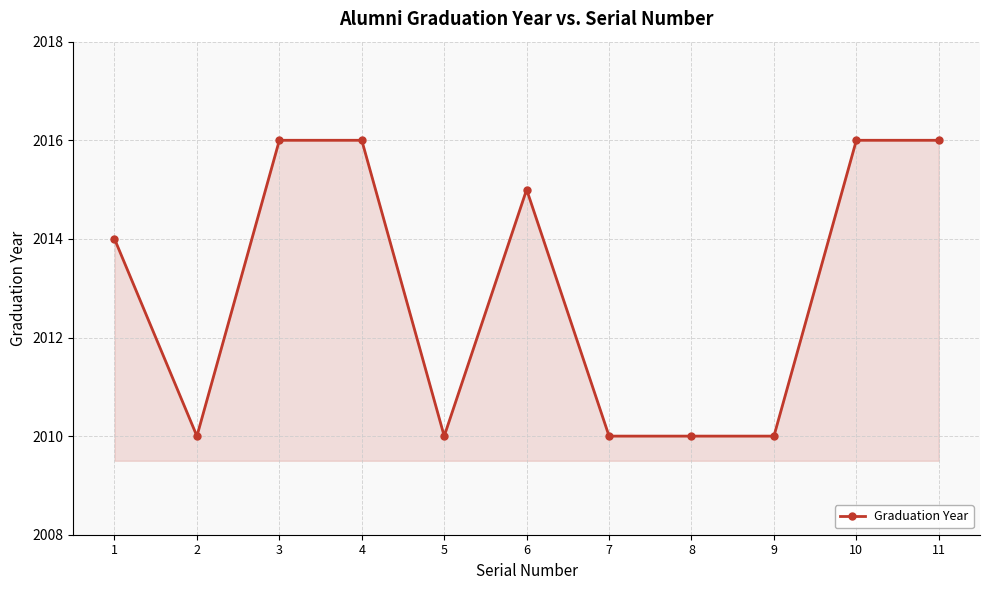

What is the difference between the maximum and minimum values?

6